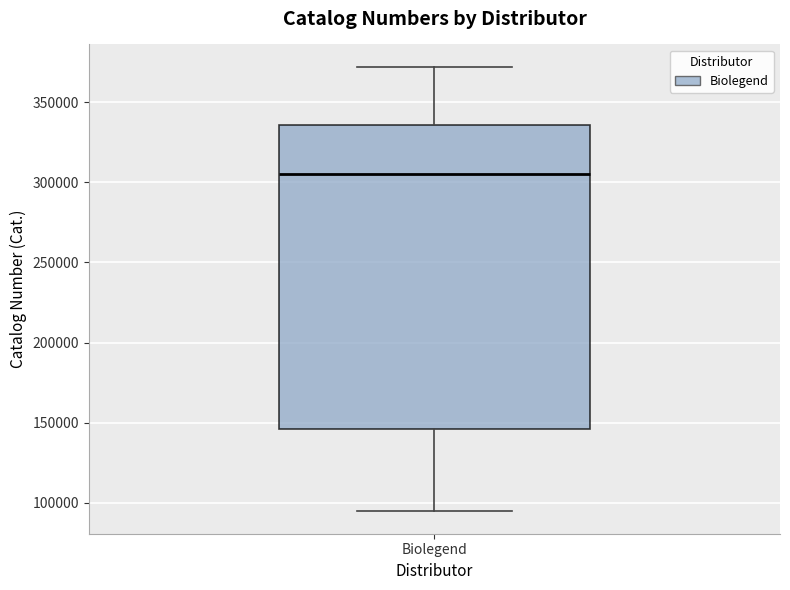

Read this box plot against the y-axis: the position of the median line, the range covered by the box, and the ends of both whiskers. The values are not printed on the chart, so give them approximately, as read against the axis.

median 305000, box 145000 to 335000, whiskers 95000 to 370000